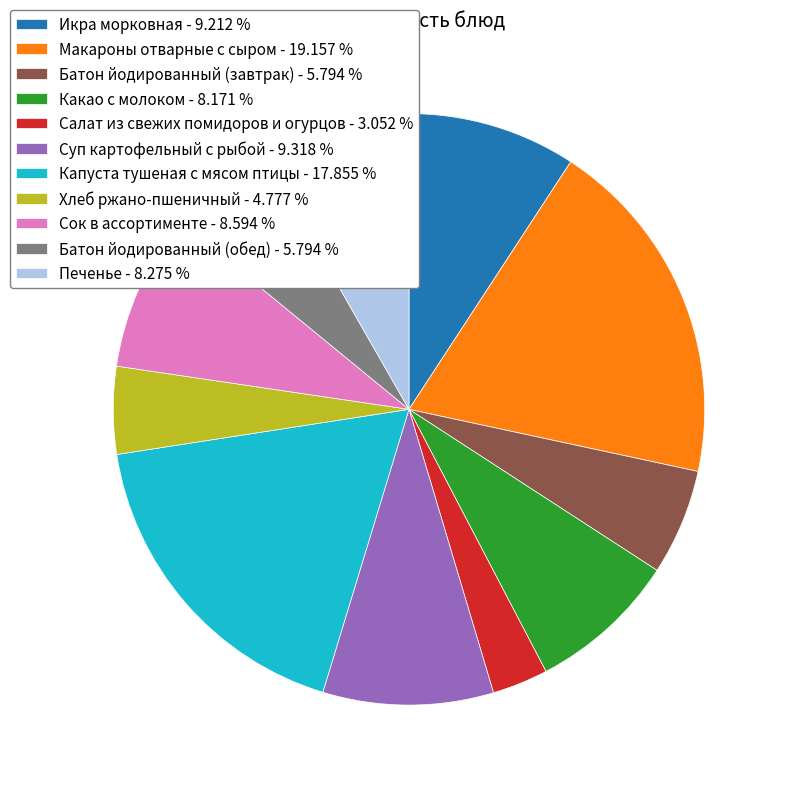

Is Икра морковная - 9.212 % the majority of the pie?

No